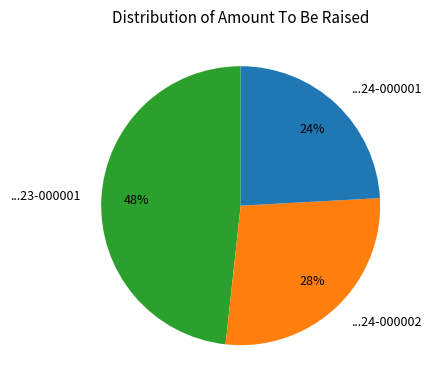

Which has a higher value, ...24-000001 or ...24-000002?

...24-000002